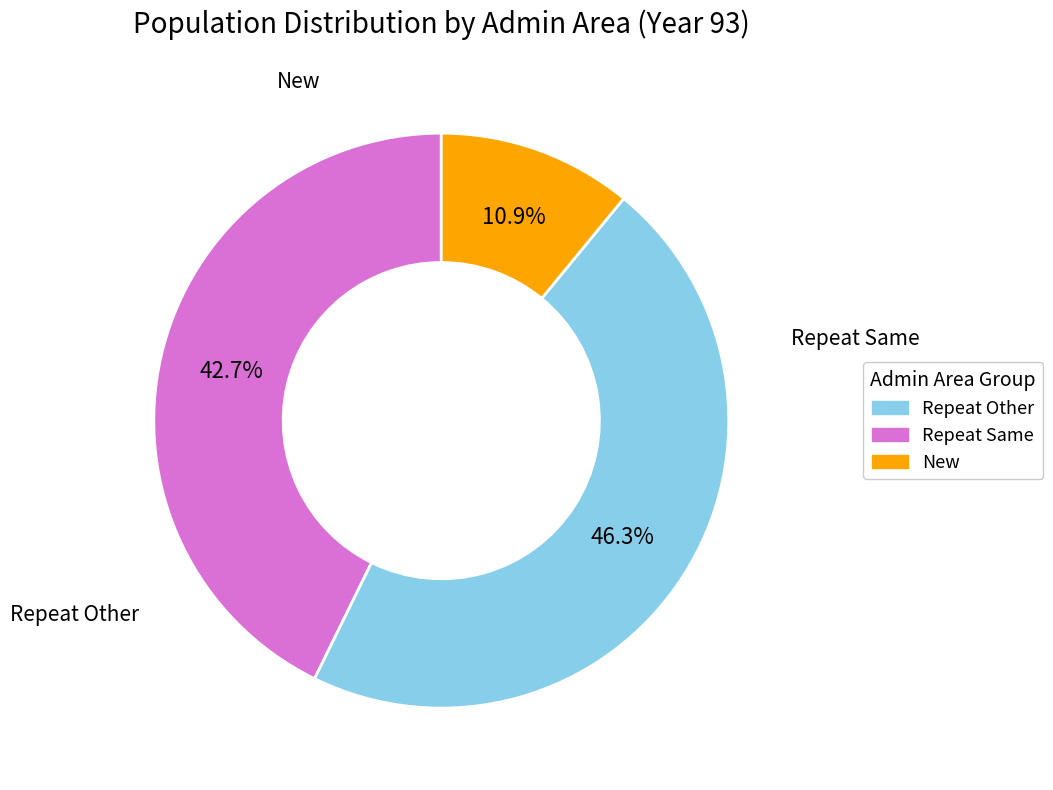

Does any single category account for the majority?

No